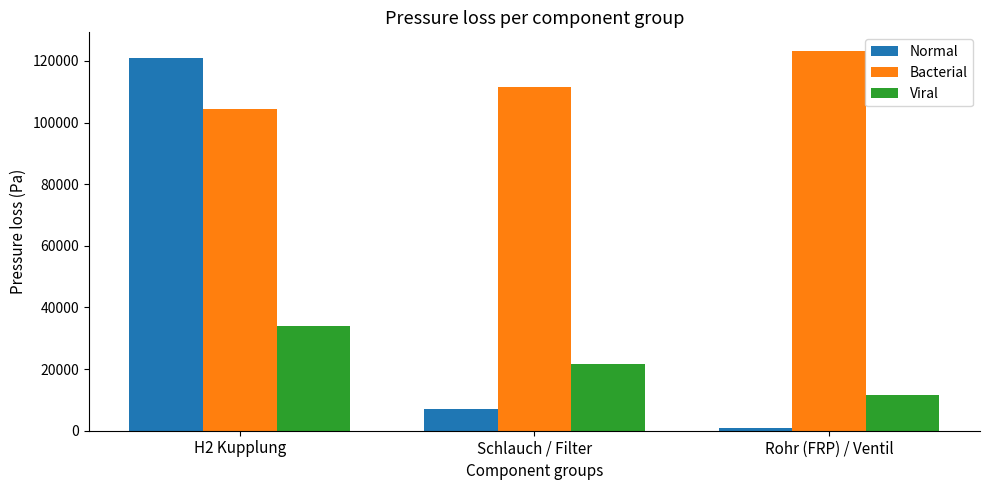

What are all the series names shown in the legend?

Normal, Bacterial, Viral